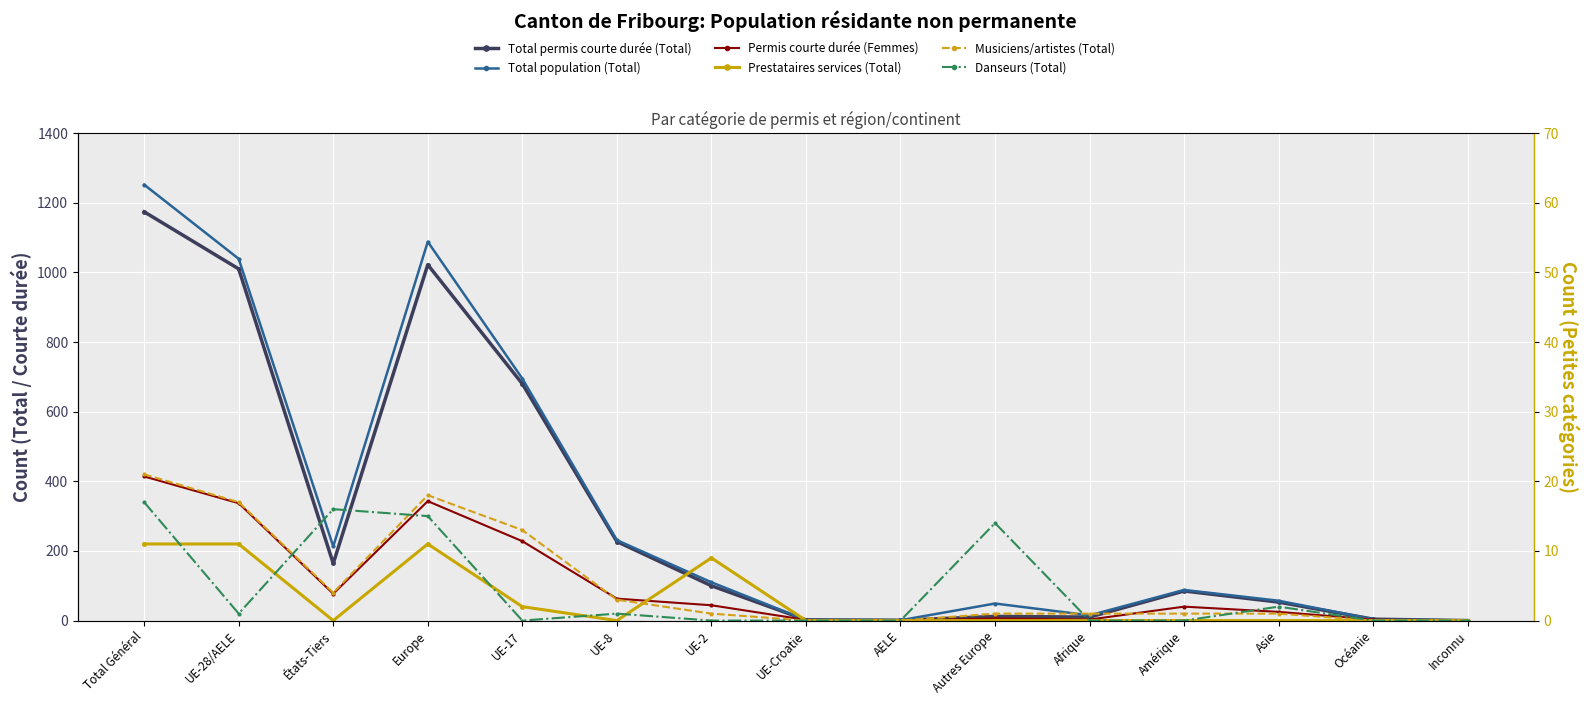

What is the difference between the Permis courte durée (Femmes) values at Asie and Amérique?

15